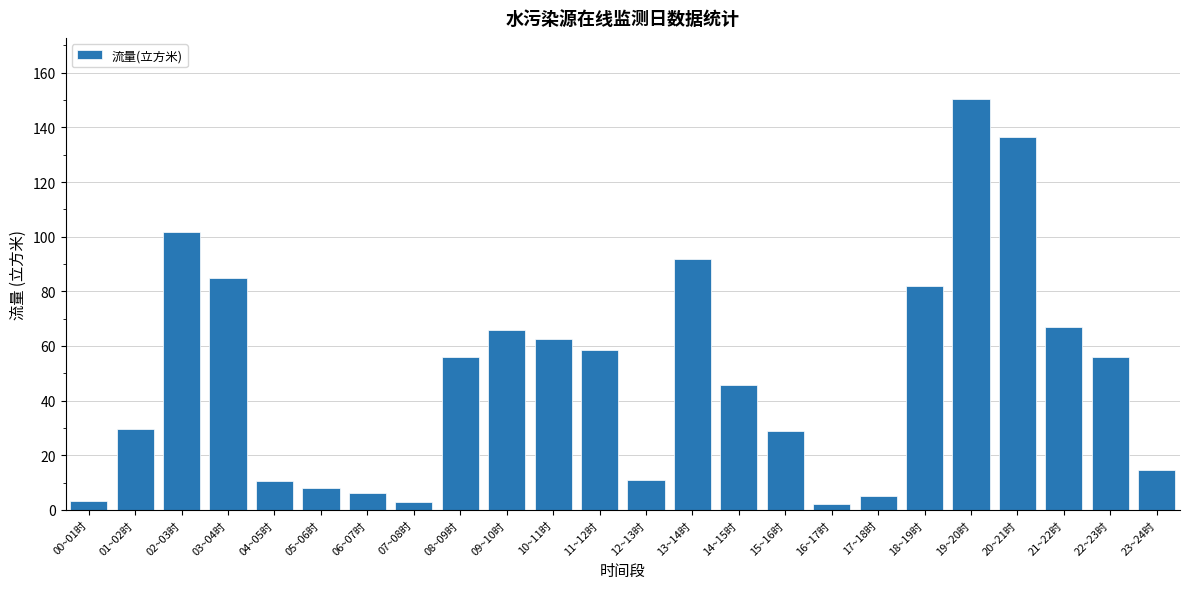

Approximately how many times larger is the value at 22~23时 compared to 23~24时?

3.8